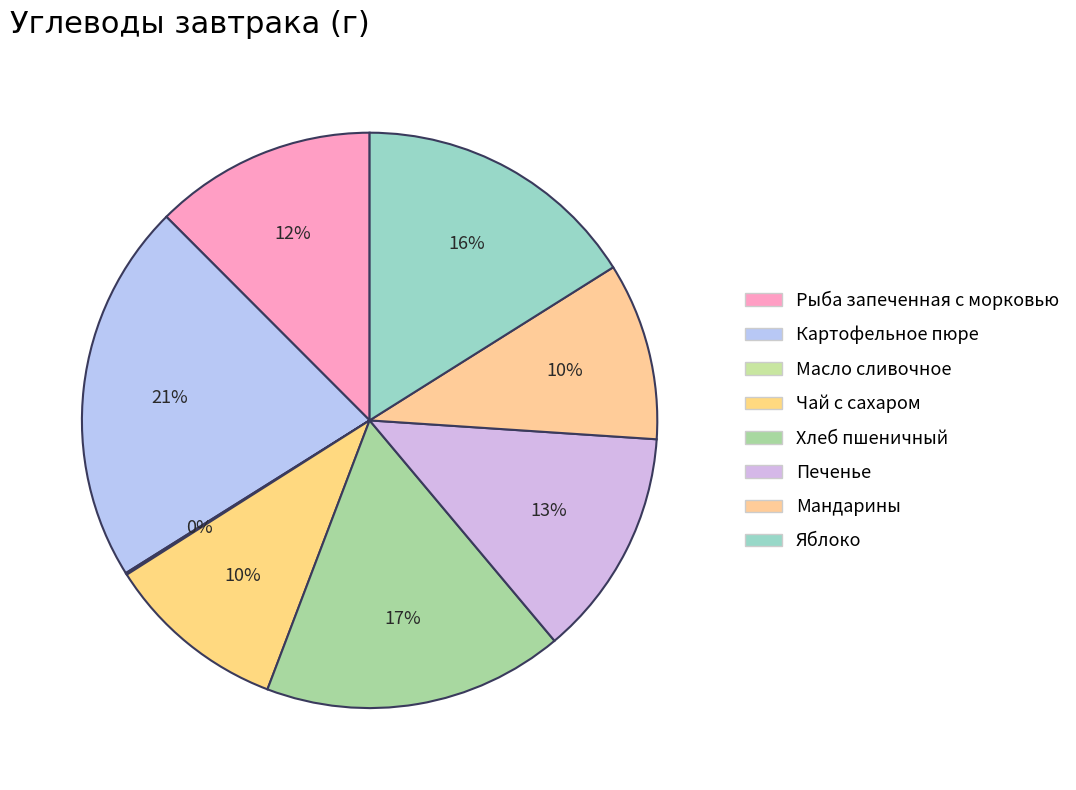

What percentage is NOT represented by Рыба запеченная с морковью?

87.5%